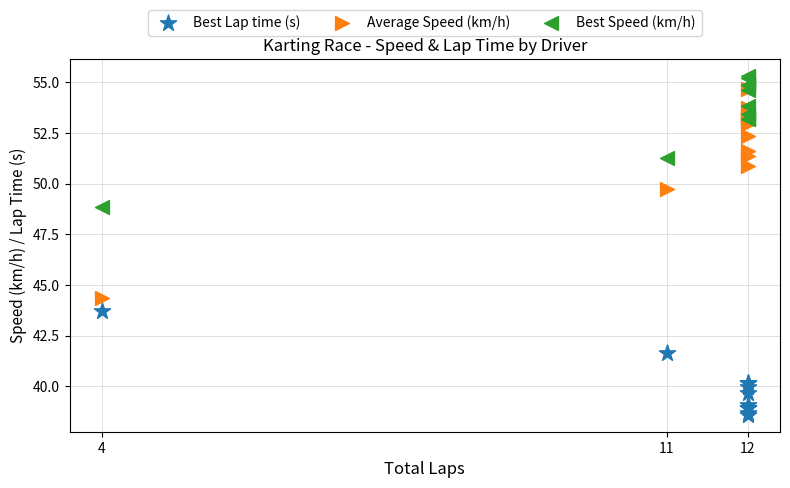

Across all series, what Y value is closest to 46?

44.4